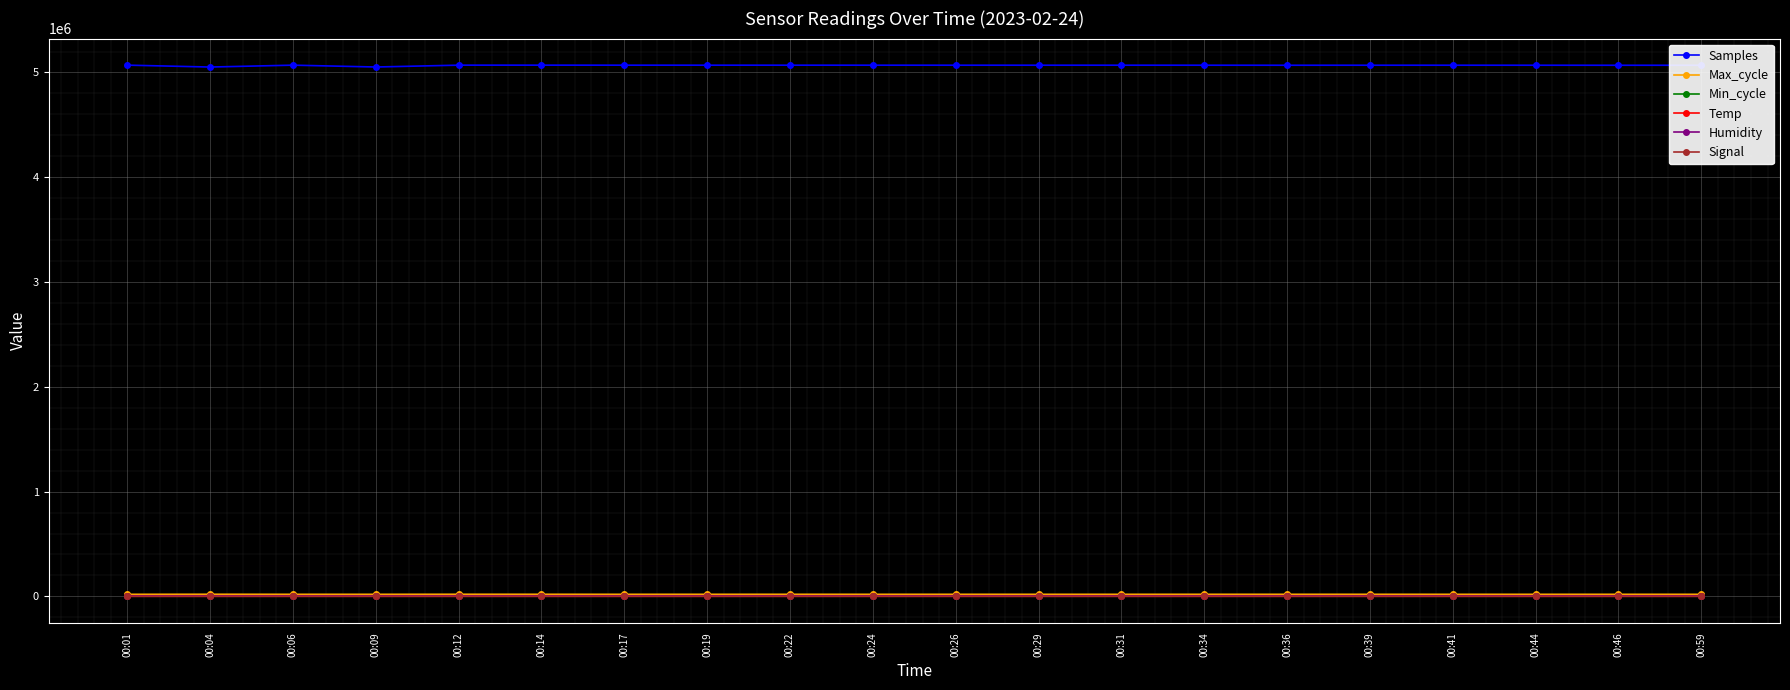

What is the difference between the Humidity values at 00:09 and 00:34?

0.1